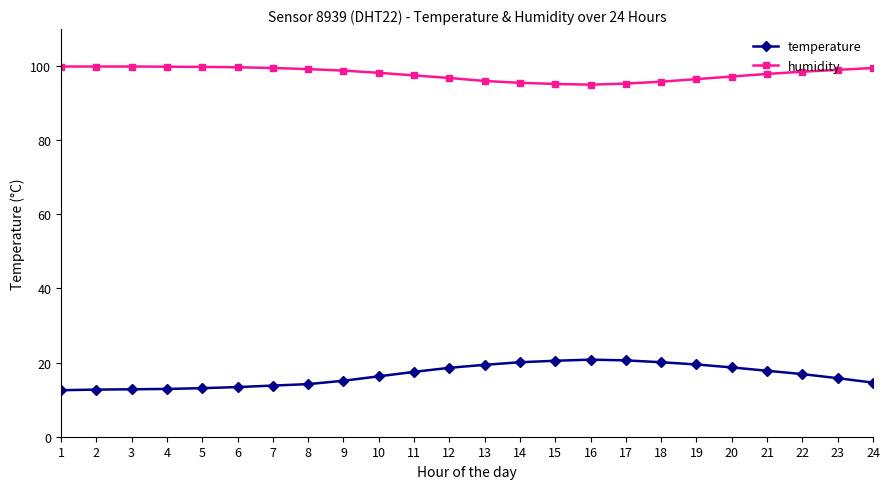

True or false: temperature and humidity cross at least once.

False